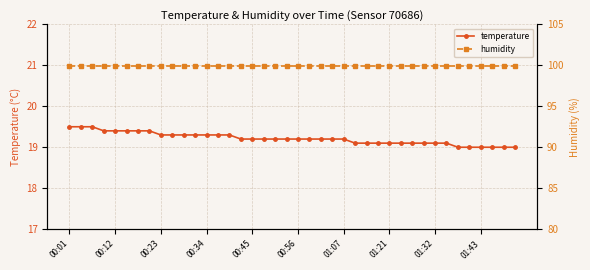

The temperature series shows 19.4 at 00:12. True or false?

True